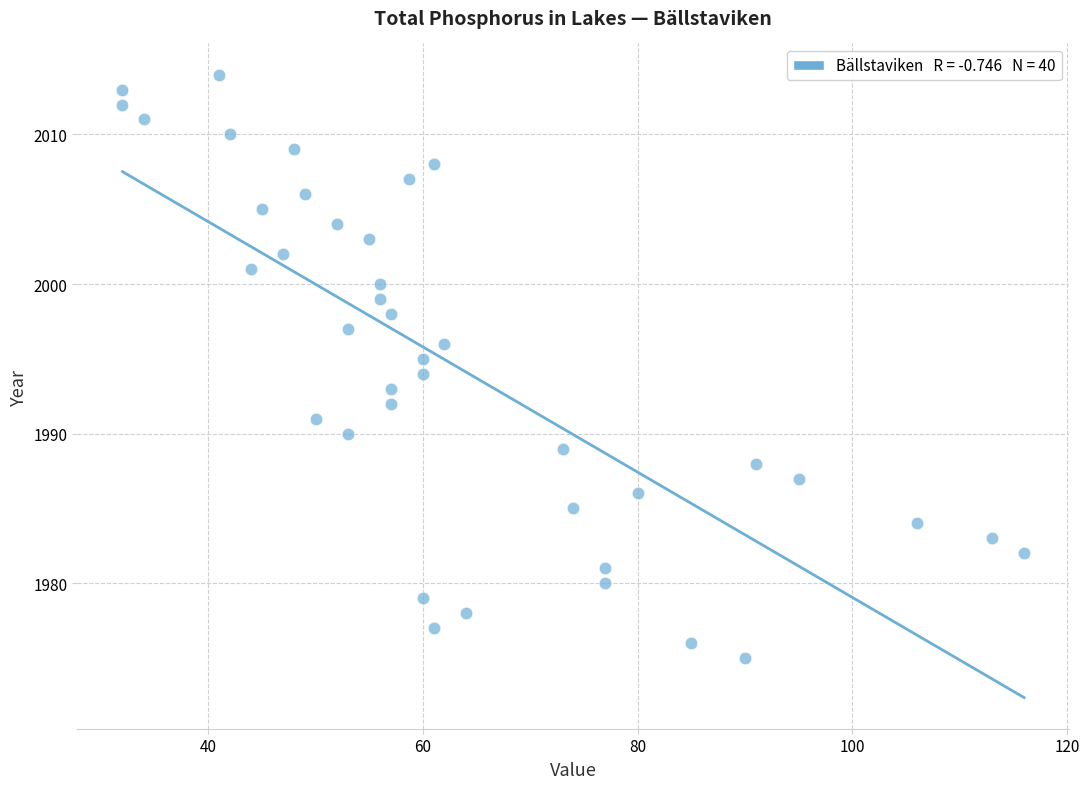

What is the range of Y values (max minus min)?

39